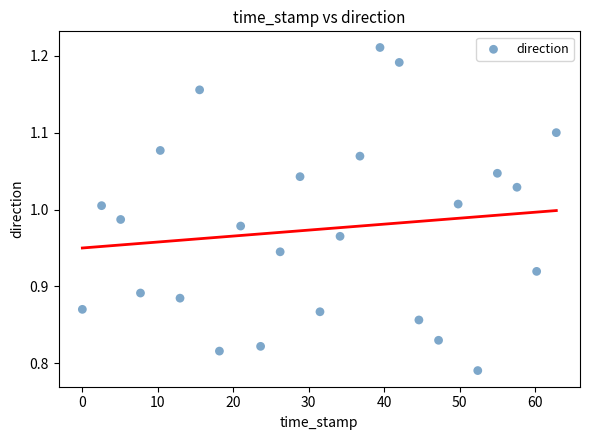

What is the range of Y values (max minus min)?

0.4